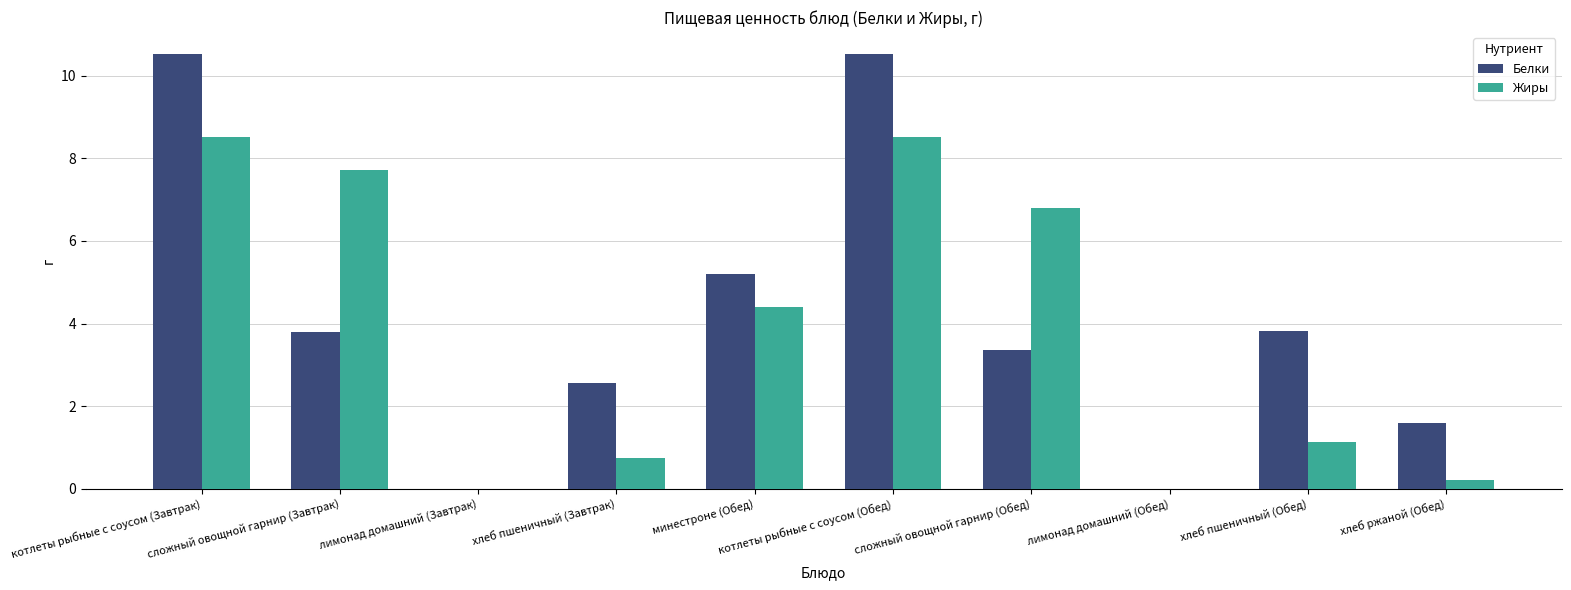

How many data points in Белки are above 3?

6